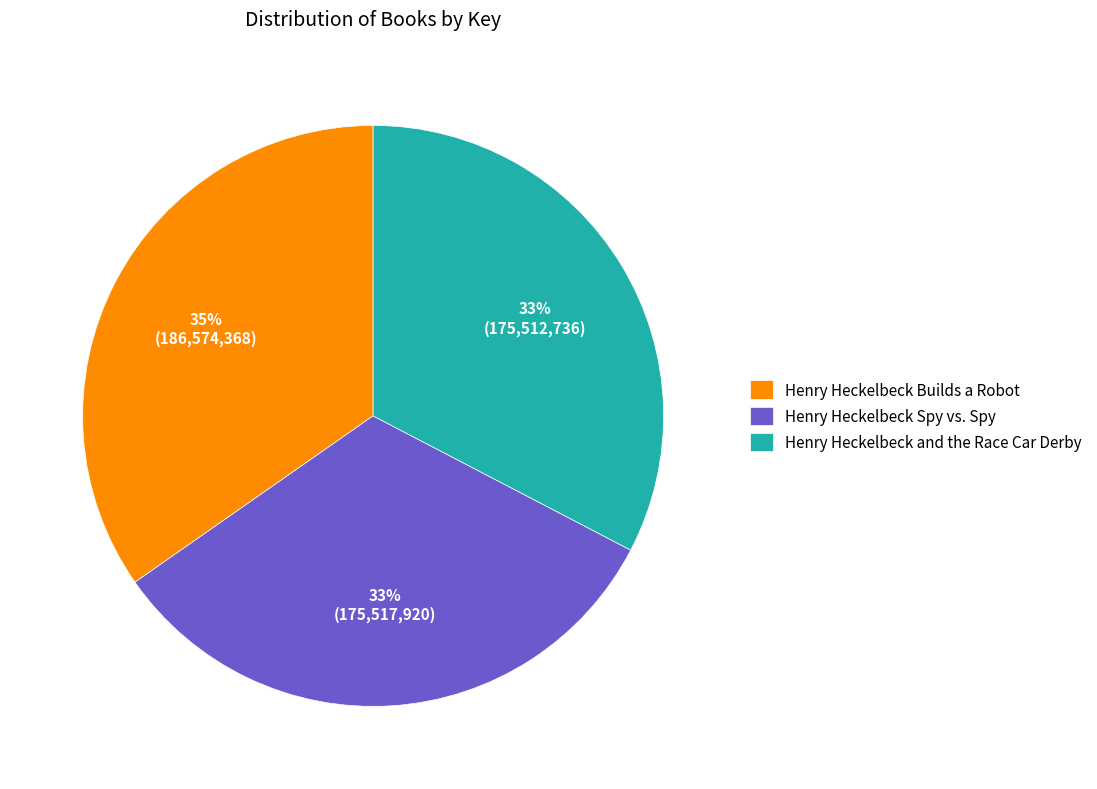

To the nearest percent, what is the difference between the largest and smallest slice percentages?

2%